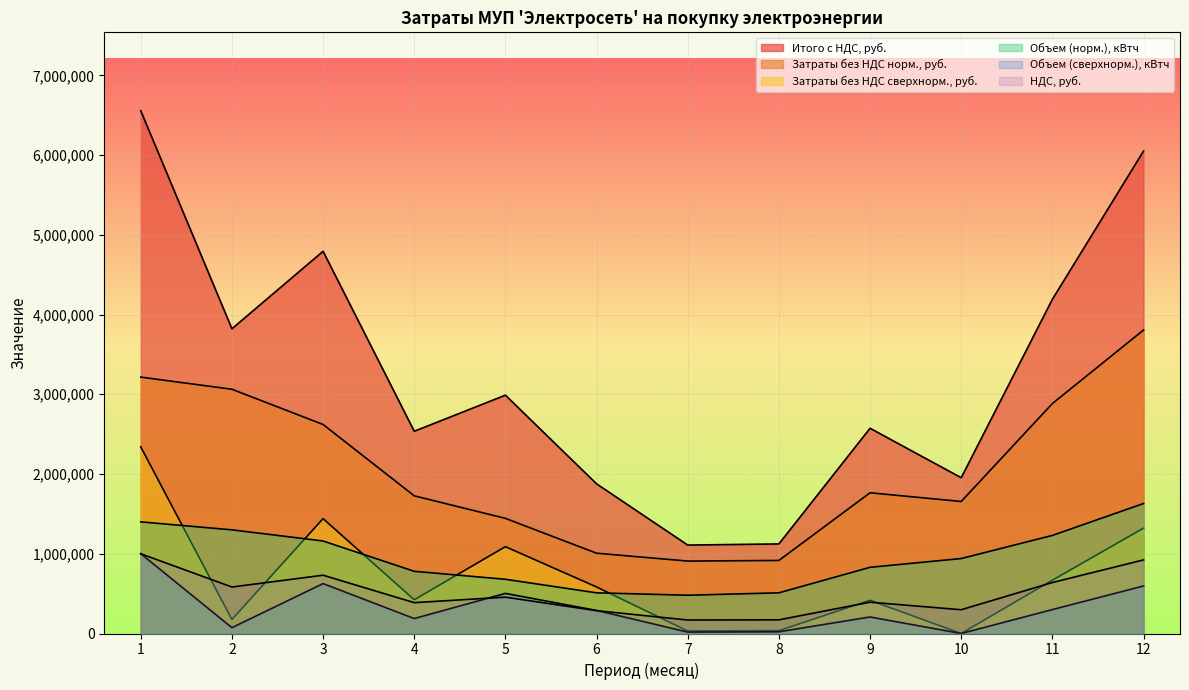

List the labels in order of Затраты без НДС норм., руб. value, smallest first.

7, 8, 6, 5, 10, 4, 9, 3, 11, 2, 1, 12